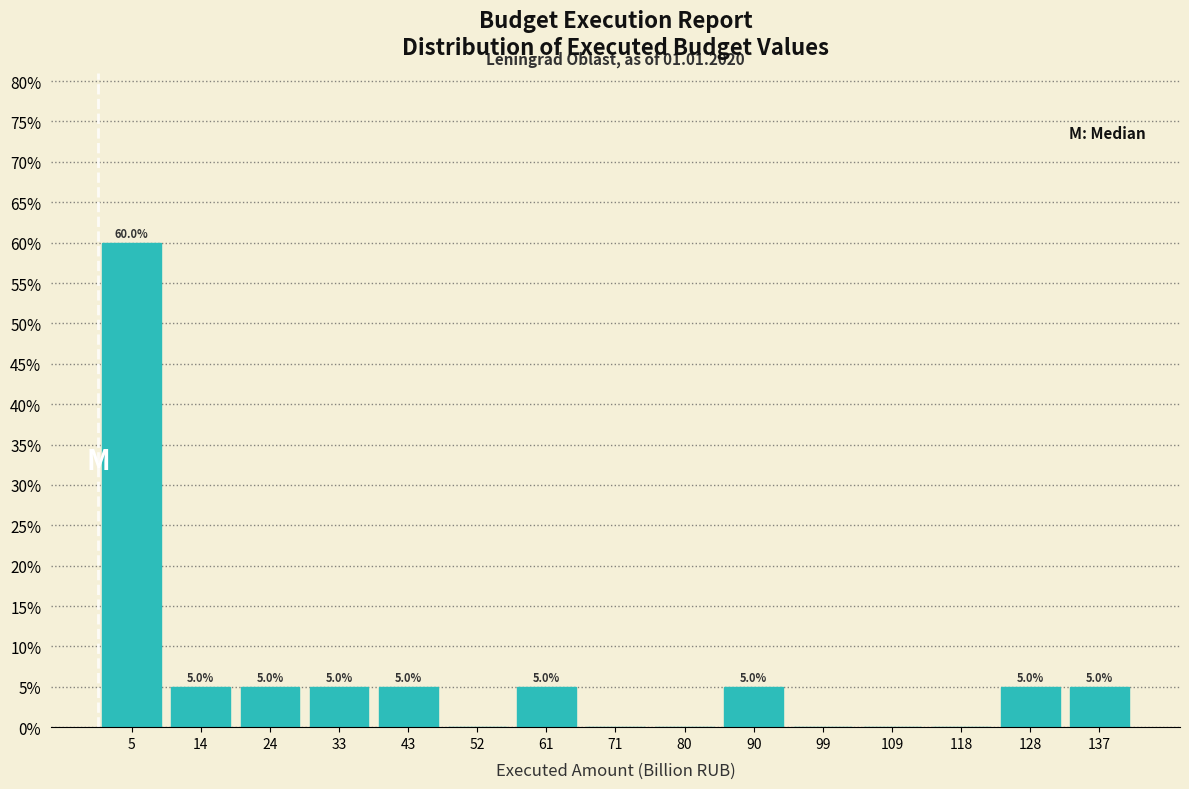

Which range on the x-axis has the tallest bar?

0 to 9